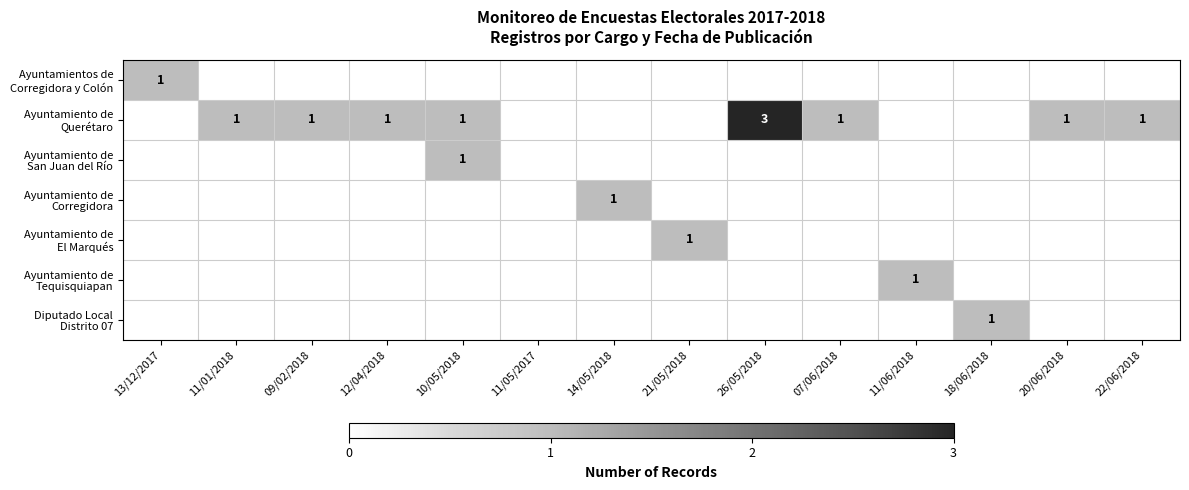

At how many categories does at least one series exceed 1?

1